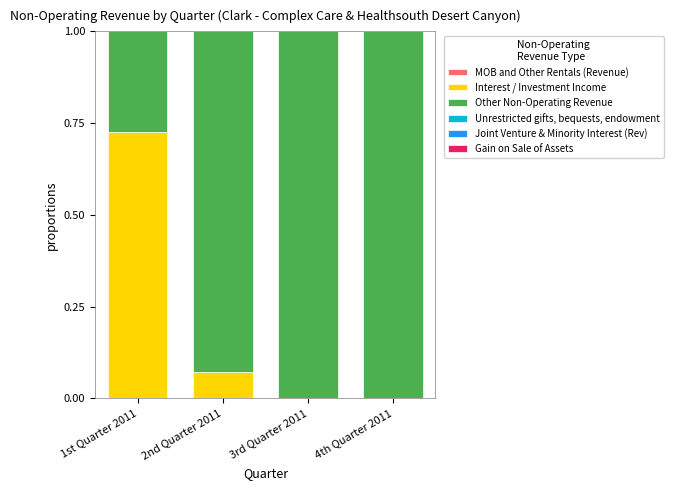

What is the total value across all series at 4th Quarter 2011?

1.0